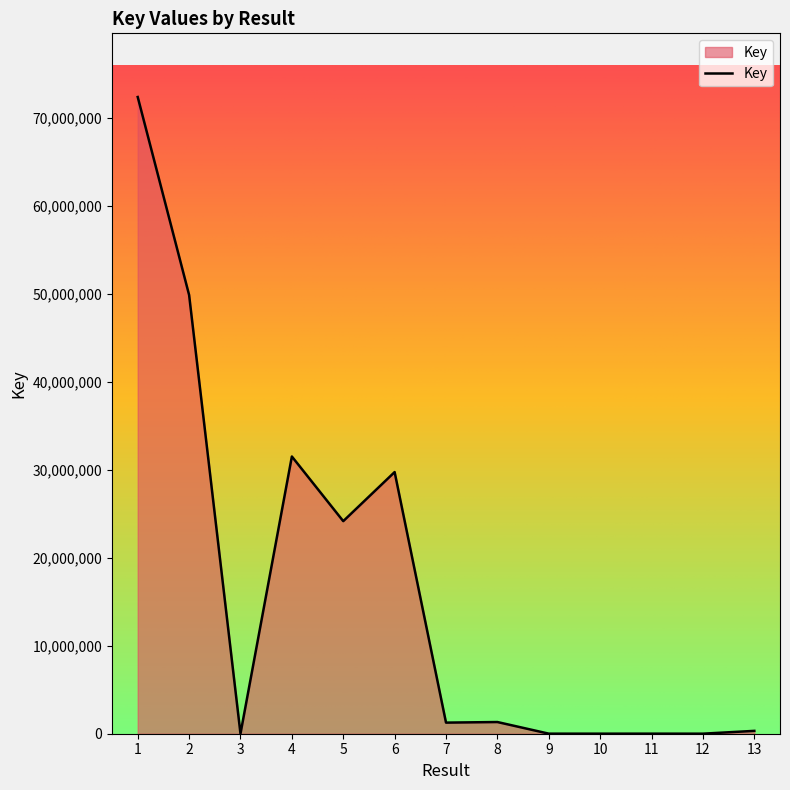

The value at 5 is 24152929. True or false?

True